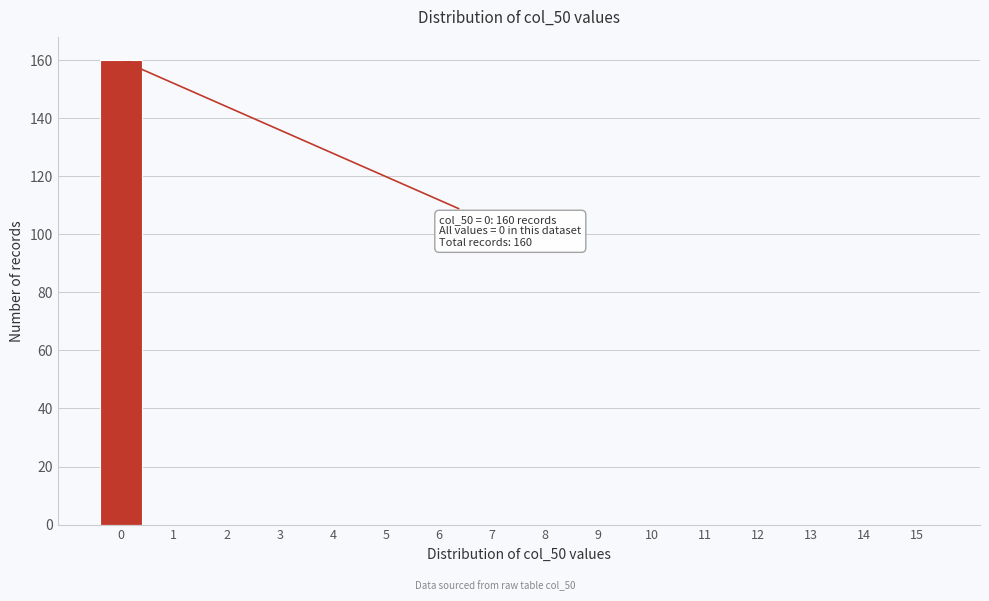

Reading left to right, list all the values displayed in this chart.

0=160	1=0	2=0	3=0	4=0	5=0	6=0	7=0	8=0	9=0	10=0	11=0	12=0	13=0	14=0	15=0